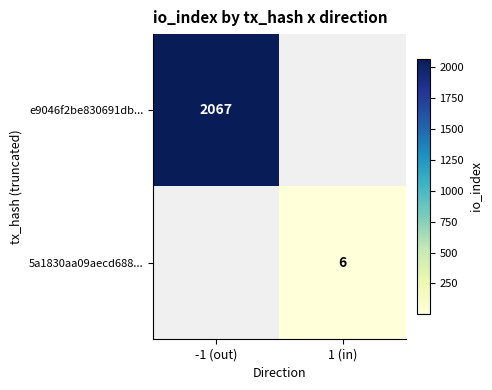

The value of 5a1830aa09aecd688... at 1 (in) is 4. True or false?

False